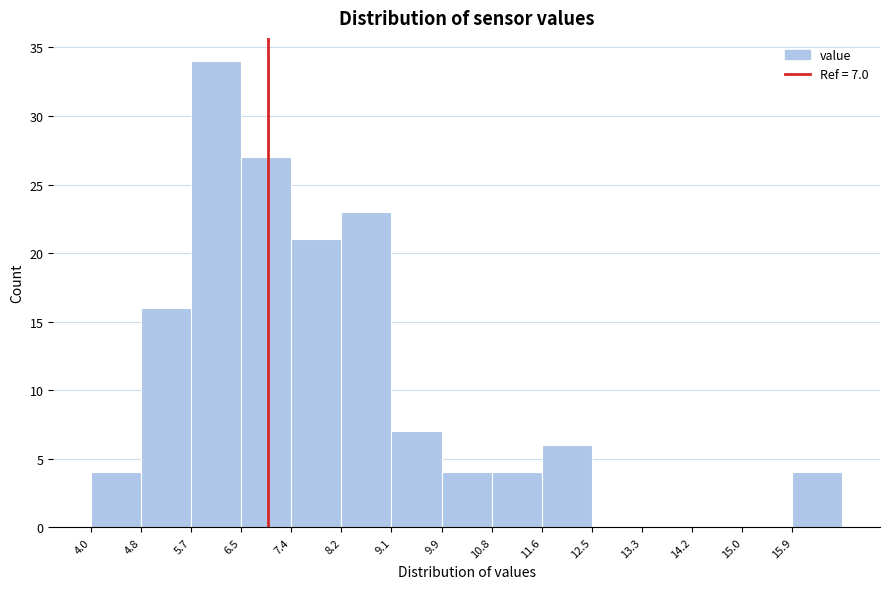

Over which range of the x-axis is the bar tallest?

5.70 to 6.55